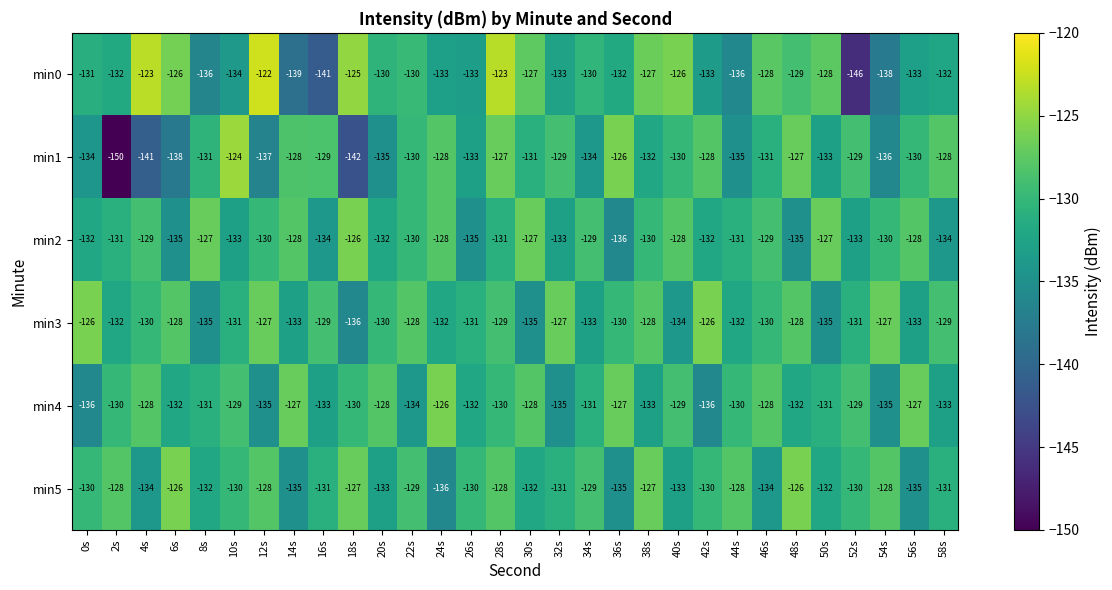

What is the difference between the min0 values at 48s and 24s?

4